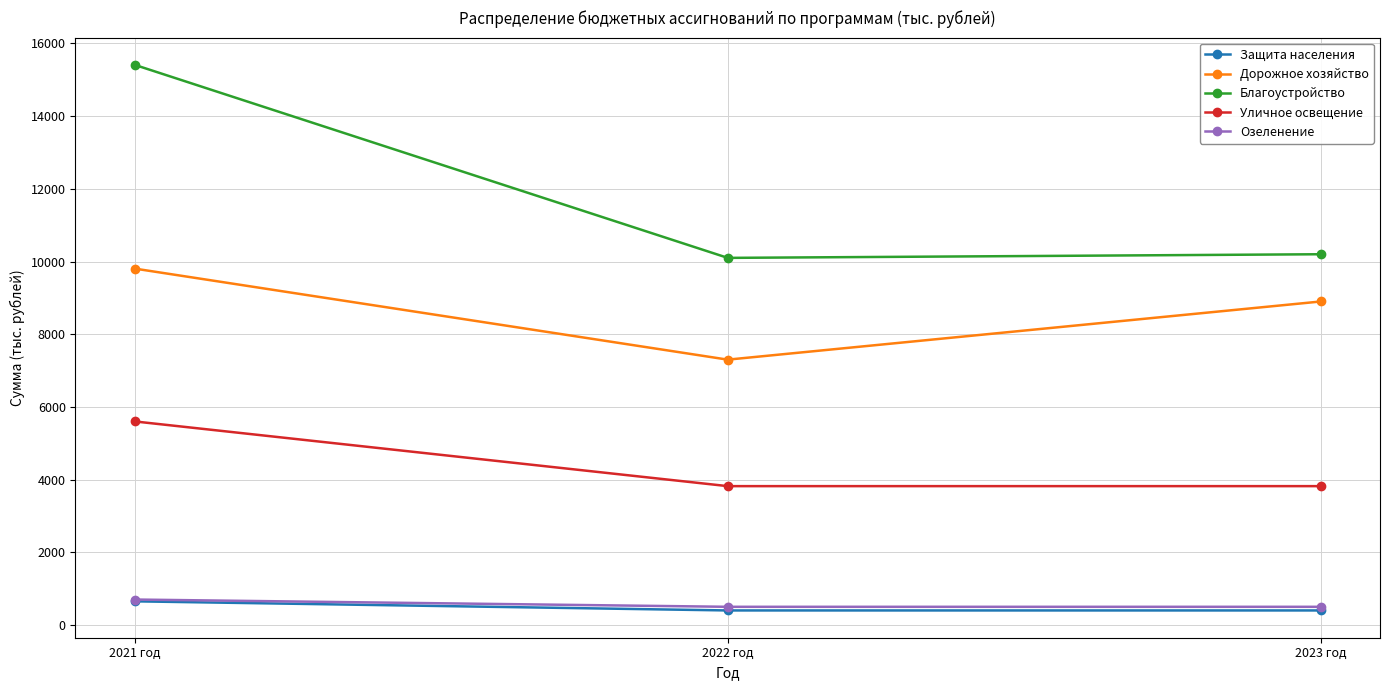

Reading left to right, list all the values displayed in this chart.

Защита населения: 651.0	400.0	400.0
Дорожное хозяйство: 9804.6	7300.0	8900.0
Благоустройство: 15409.6	10100.0	10200.0
Уличное освещение: 5600.0	3820.0	3820.0
Озеленение: 700.0	500.0	500.0